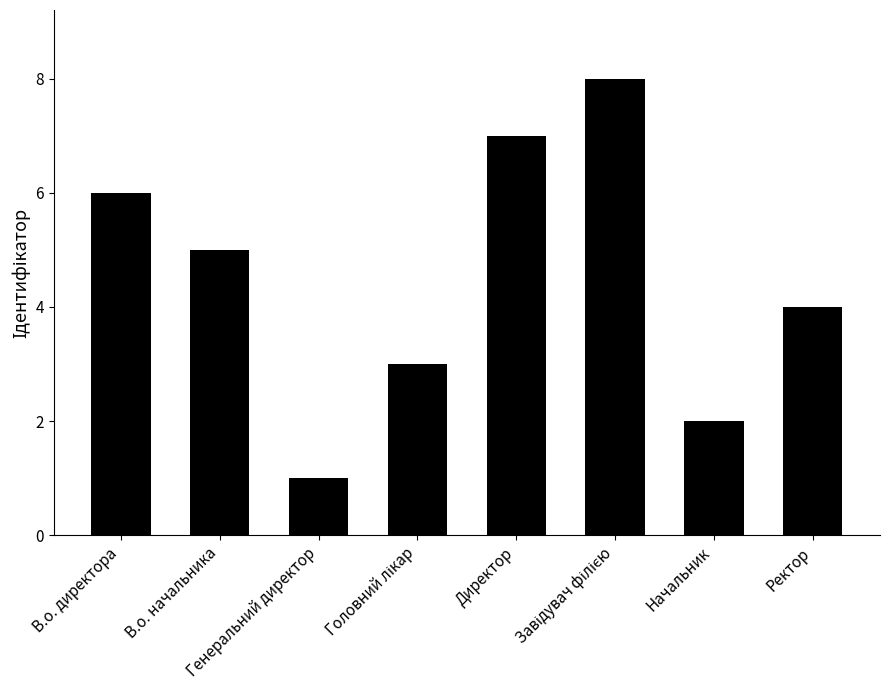

Reading right to left, transcribe all the data shown in this chart.

4	2	8	7	3	1	5	6